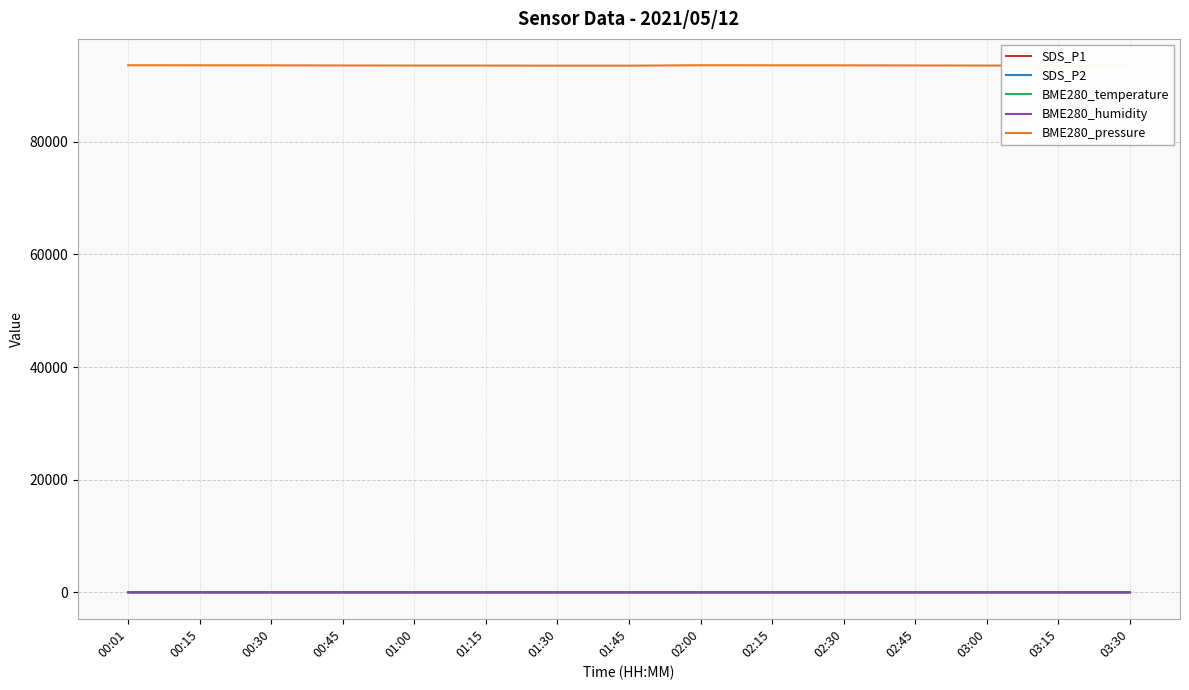

What is the sum of all BME280_pressure values?

1402940.8